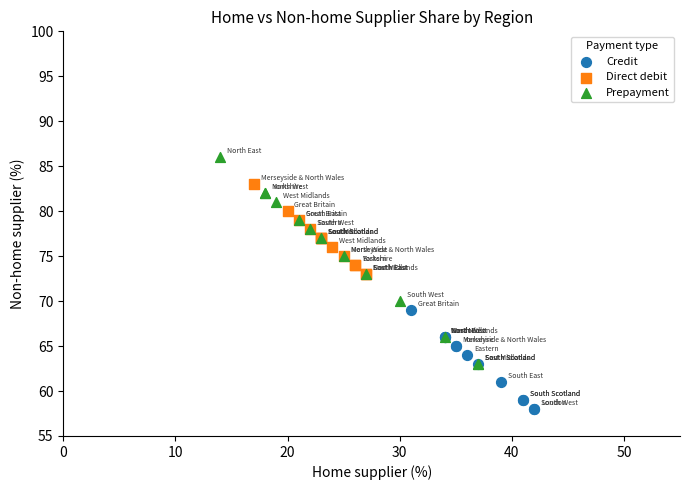

Which series has the widest spread of Y values?

Prepayment